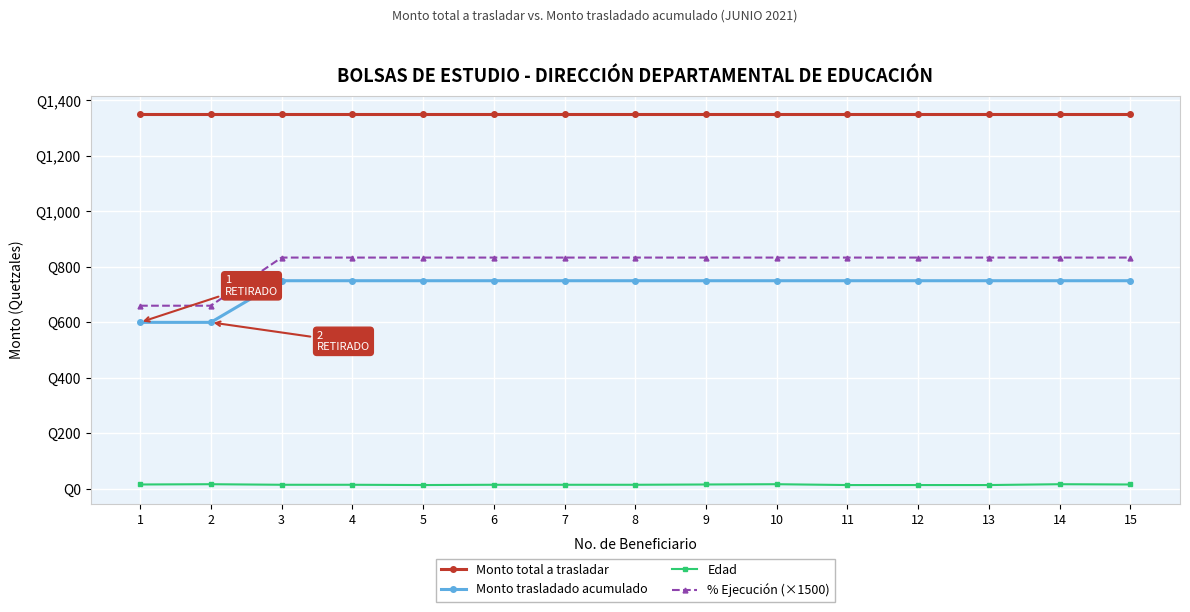

Between 8 and 9, which is larger?

8